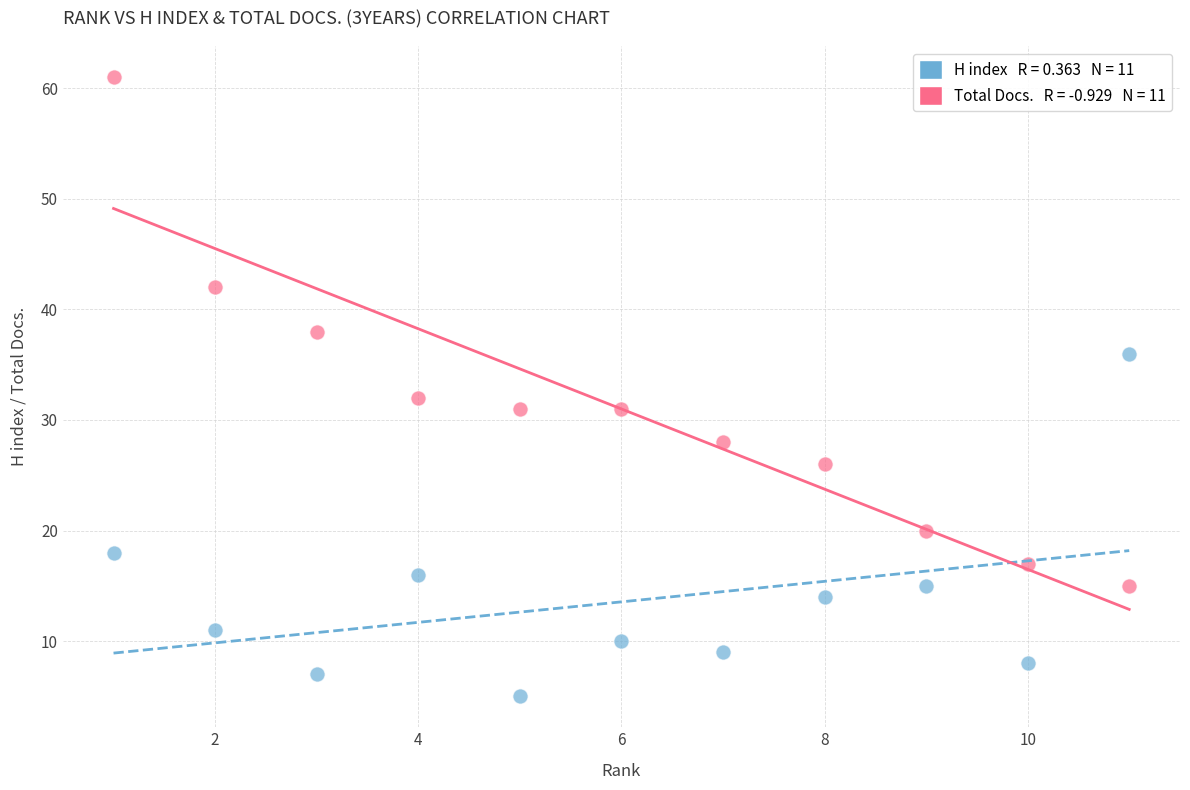

Across all series, what Y value is closest to 33?

32